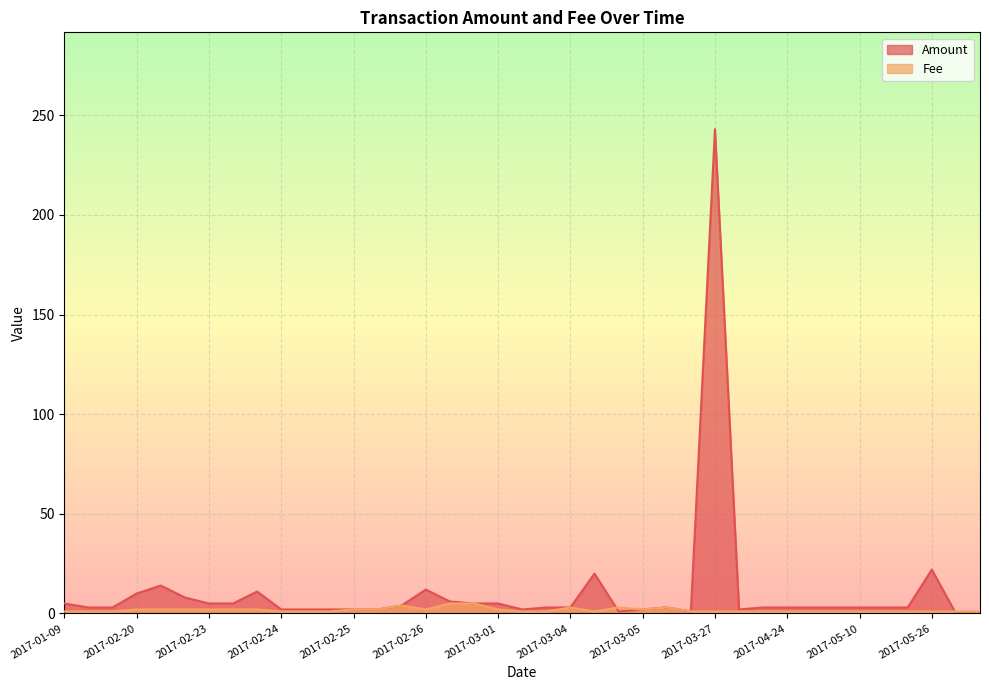

Between 2017-02-23 and 2017-02-24, which is larger?

2017-02-23